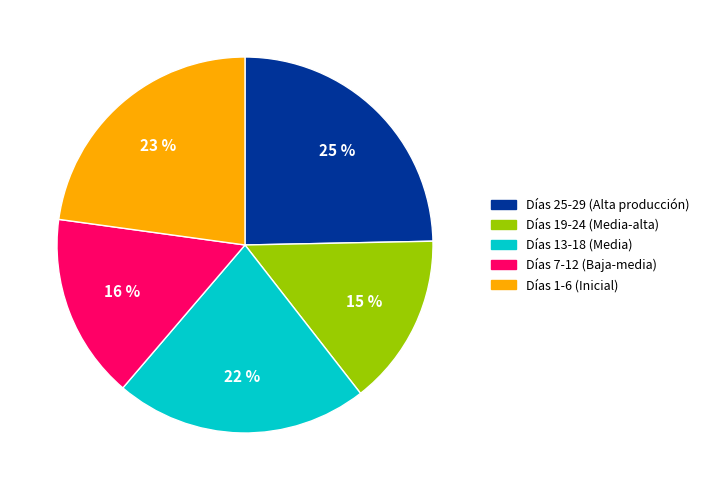

How many slices are in this pie chart?

5